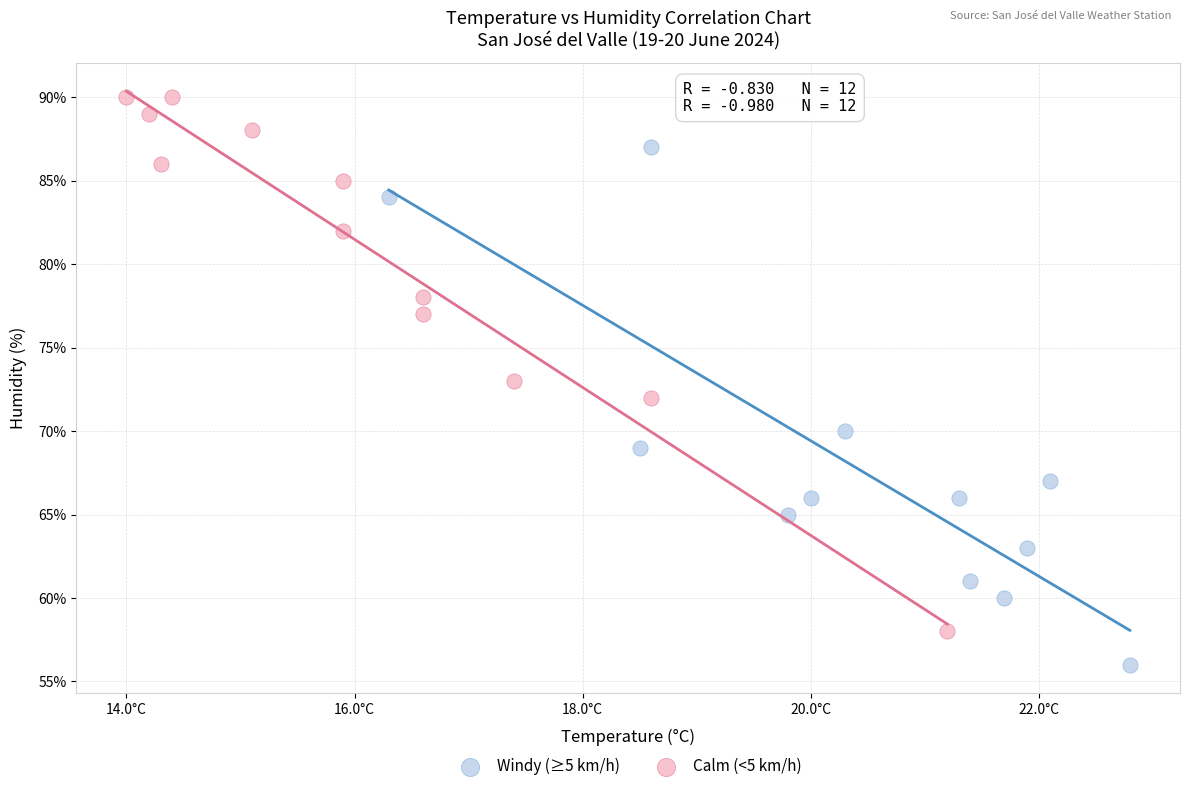

Which series reaches the minimum Y coordinate?

Windy (≥5 km/h)